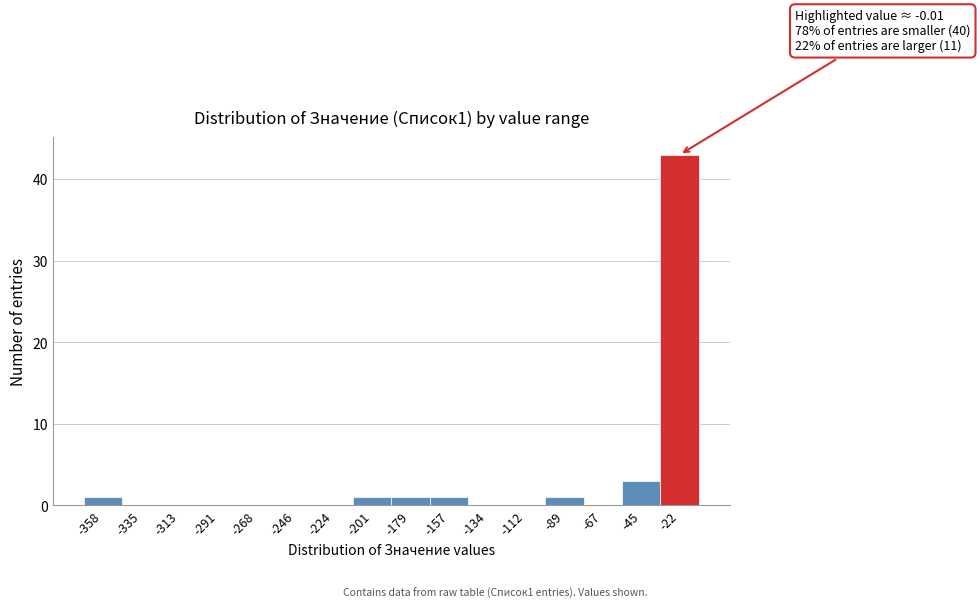

Reading left to right, what are all the values shown in this chart?

-358=1	-335=0	-313=0	-291=0	-268=0	-246=0	-224=0	-201=1	-179=1	-157=1	-134=0	-112=0	-89=1	-67=0	-45=3	-22=43